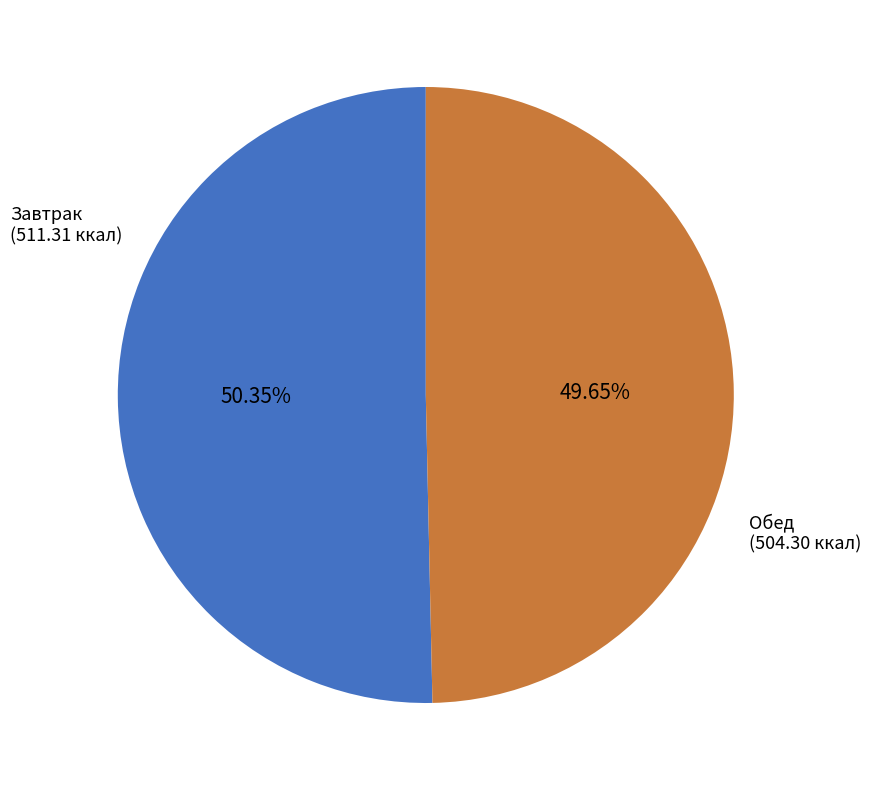

What is the majority slice?

Завтрак